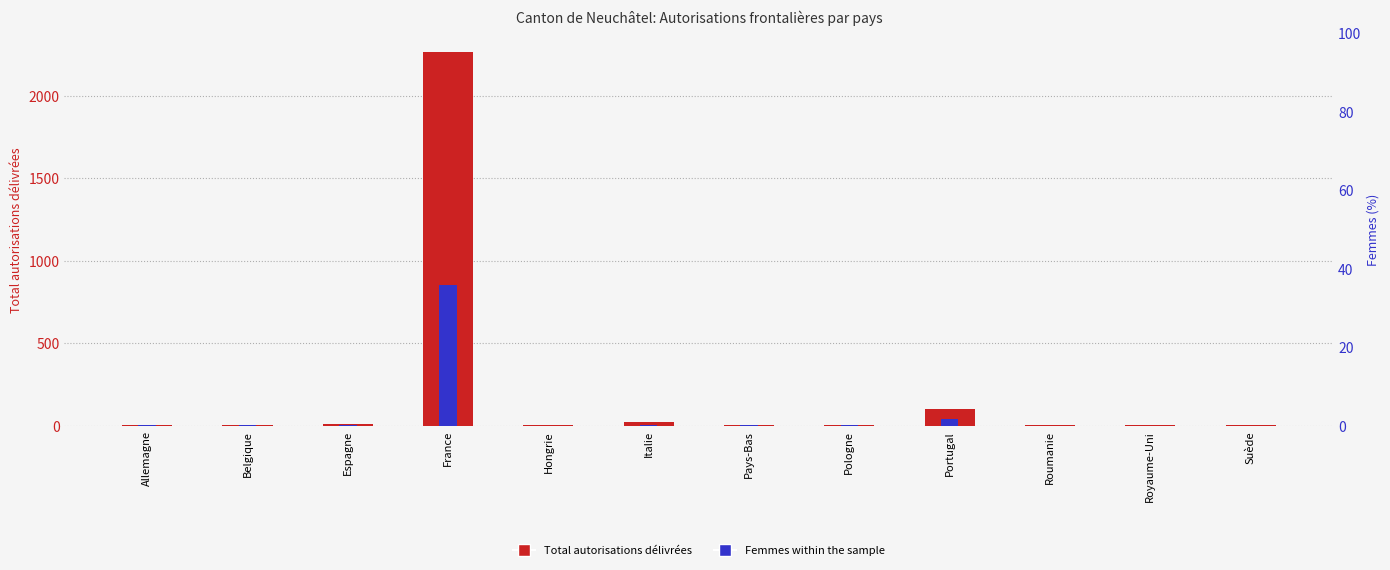

What are all the series names shown in the legend?

Total autorisations, Femmes